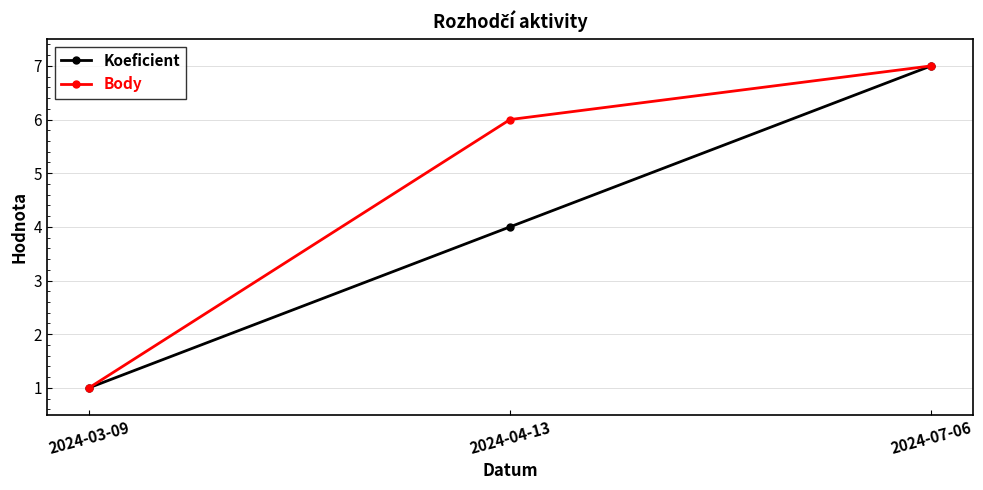

Which category has the highest value across all series?

2024-07-06